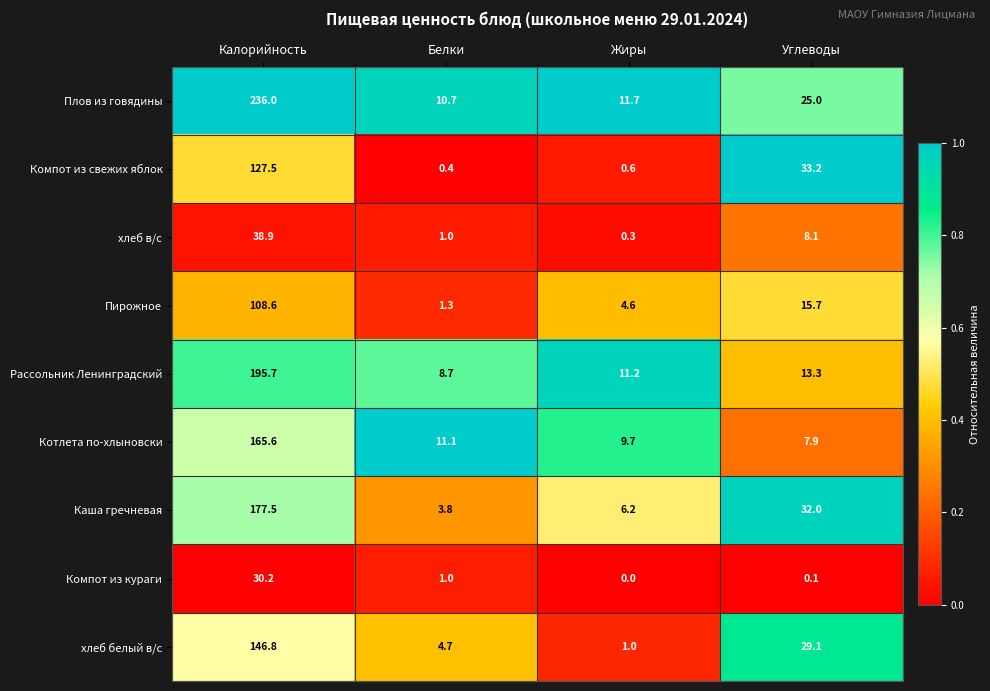

What is the maximum value shown in the chart?

236.0